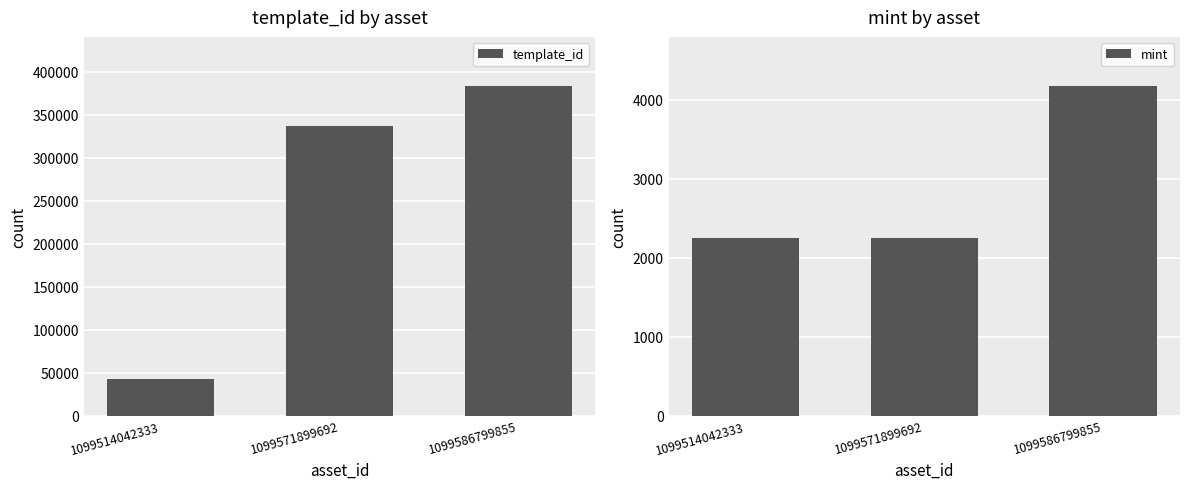

Between 1099571899692 and 1099514042333, which is larger?

1099571899692